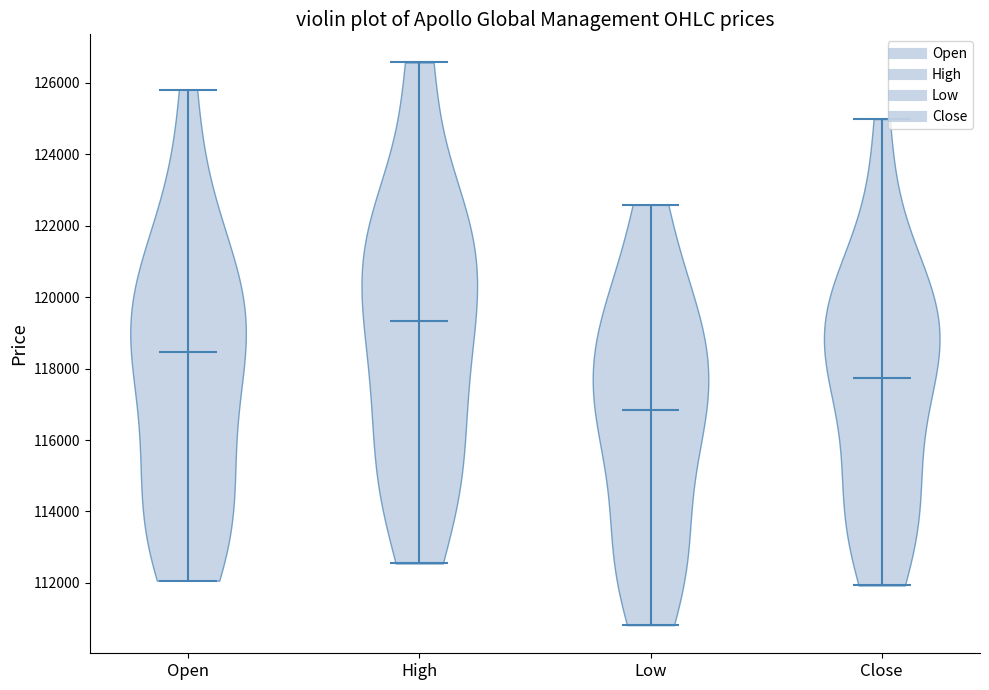

Reading left to right, read every violin against the y-axis: where its median line is, and the lowest and highest points it reaches. The values are not printed on the chart, so give them approximately, as read against the axis.

Open: median line 118400, lowest point 112000, highest point 125800
High: median line 119400, lowest point 112600, highest point 126600
Low: median line 116800, lowest point 110800, highest point 122600
Close: median line 117800, lowest point 112000, highest point 125000